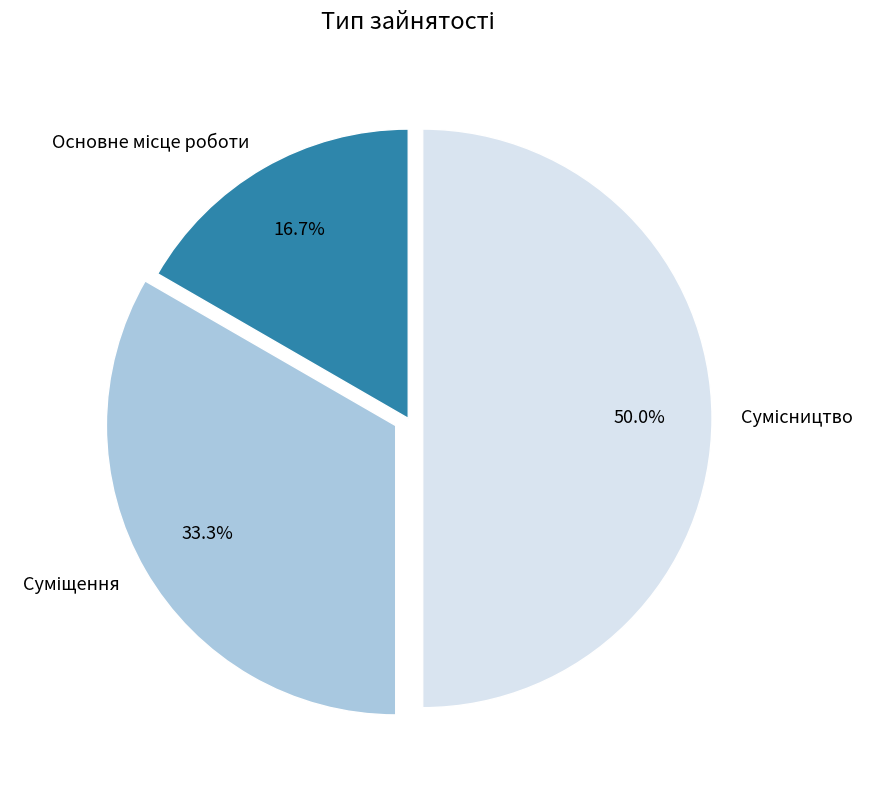

What is the largest slice in the pie chart?

Сумісництво